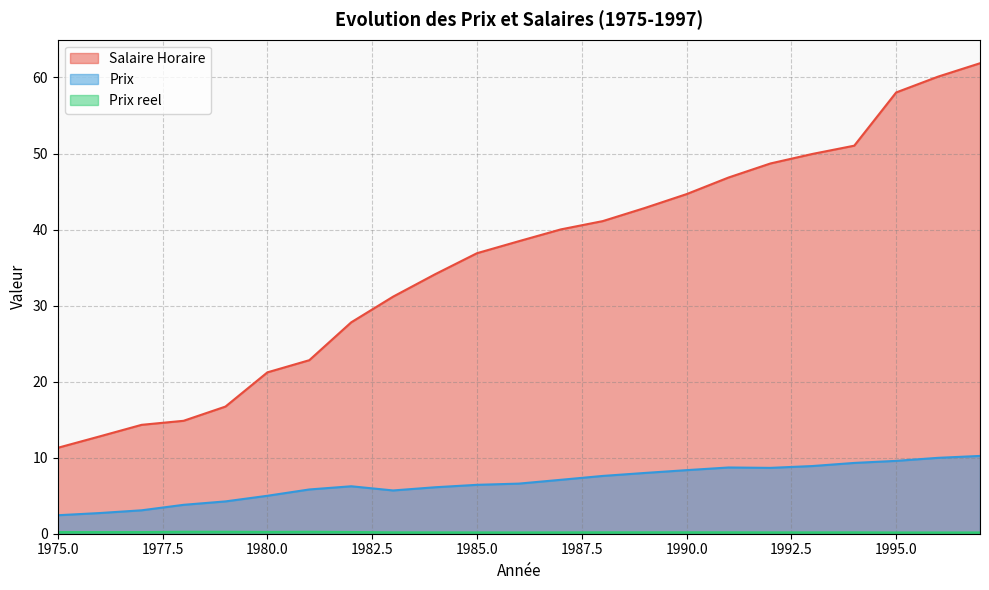

How many values in the Salaire Horaire series exceed 38?

12